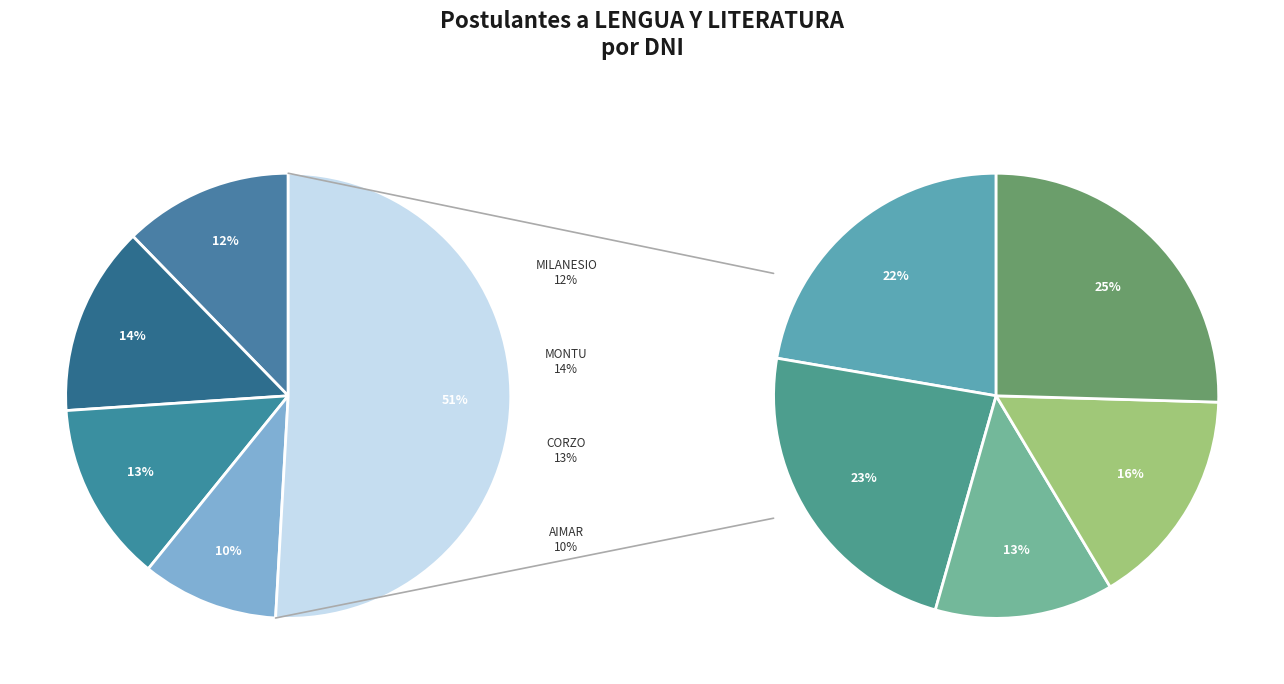

The ALEGRE slice represents 1% of the pie. True or false?

False